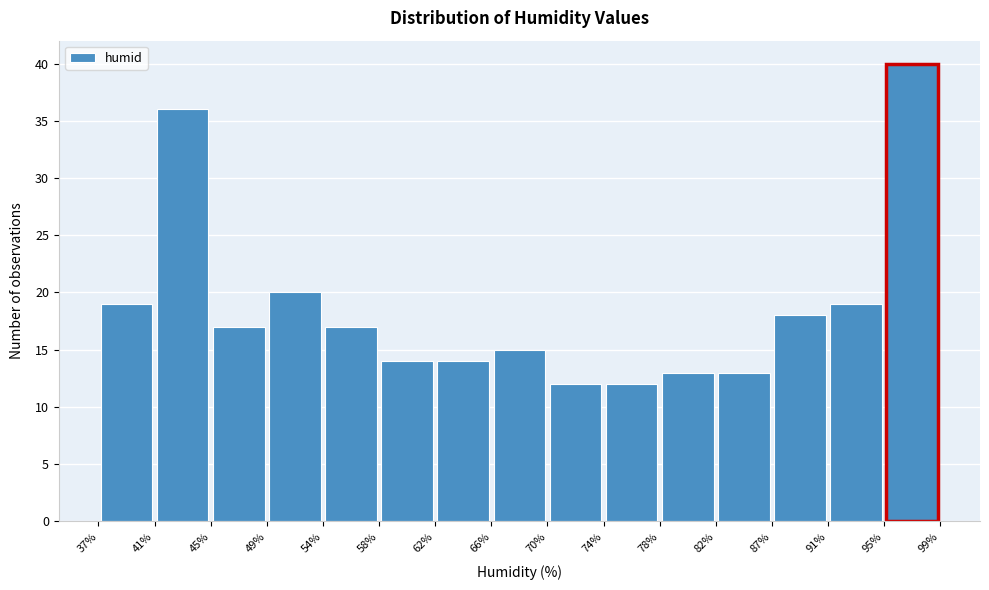

Reading left to right, list every bar in this chart as the range it spans on the x-axis followed by its height. The values are not printed on the chart, so give them approximately, as read against the axis.

37% to 41%: 19
41% to 45%: 36
45% to 49%: 17
49% to 54%: 20
54% to 58%: 17
58% to 62%: 14
62% to 66%: 14
66% to 70%: 15
70% to 74%: 12
74% to 78%: 12
78% to 82%: 13
82% to 87%: 13
87% to 91%: 18
91% to 95%: 19
95% to 99%: 40